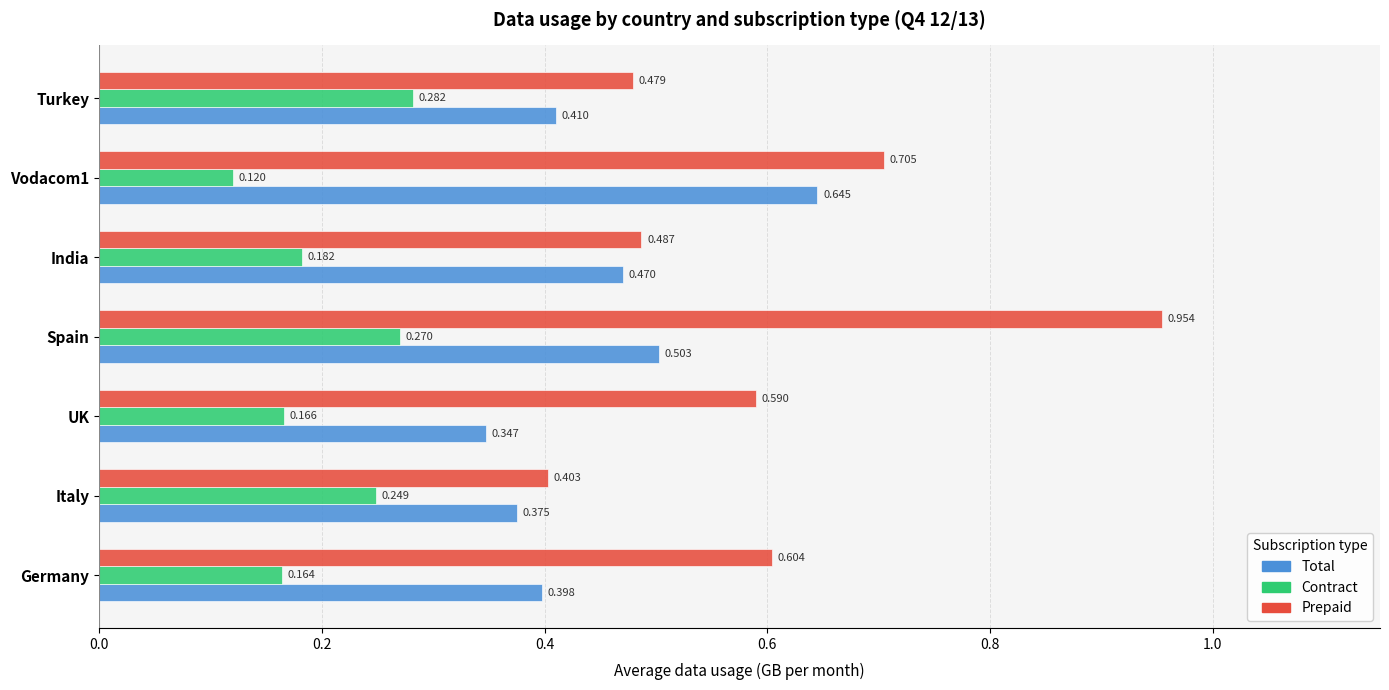

Where is Prepaid nearest to the value 0?

Italy